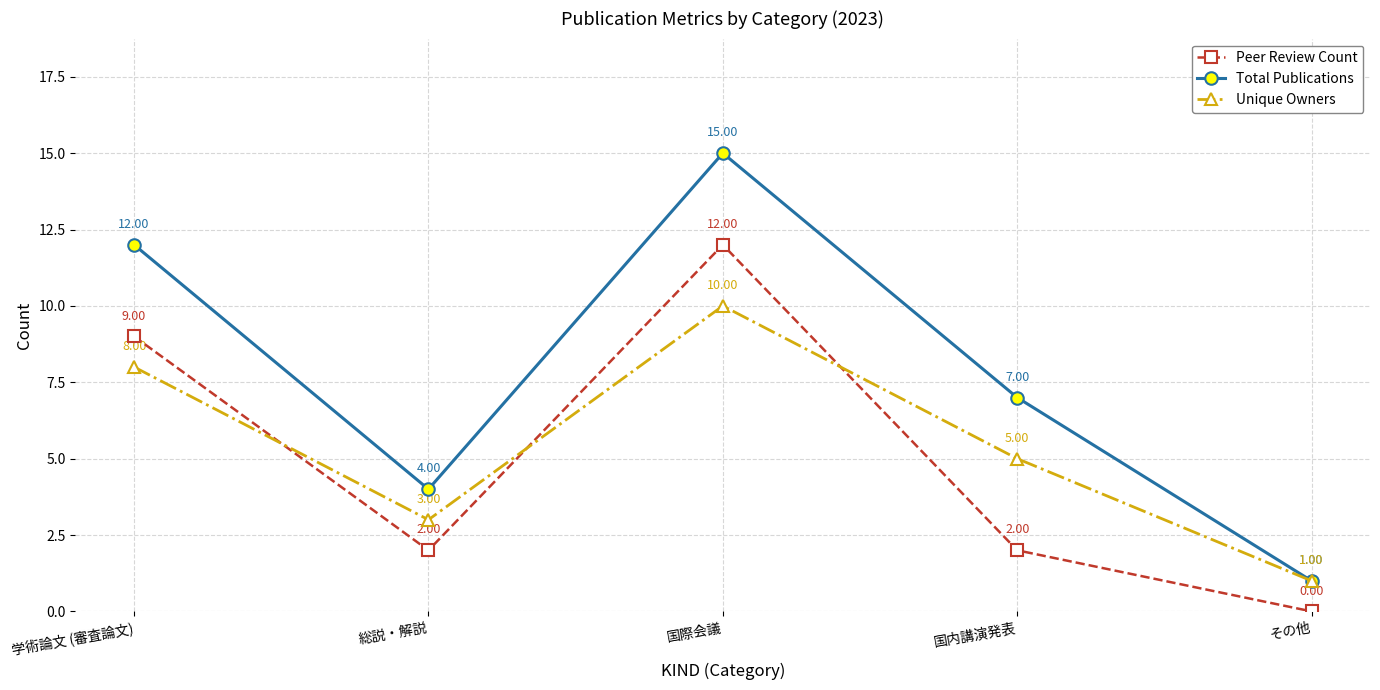

True or false: Total Publications and Peer Review Count cross at least once.

False